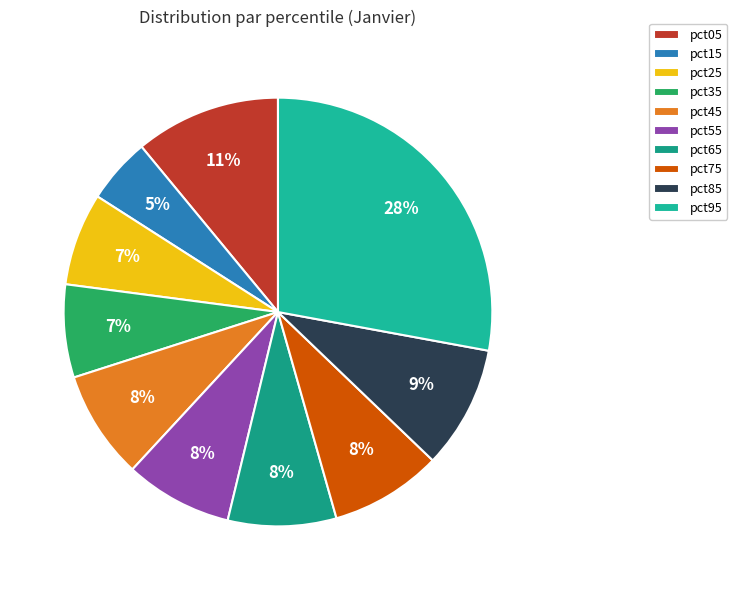

To the nearest percent, what percentage of the pie is pct65?

8%